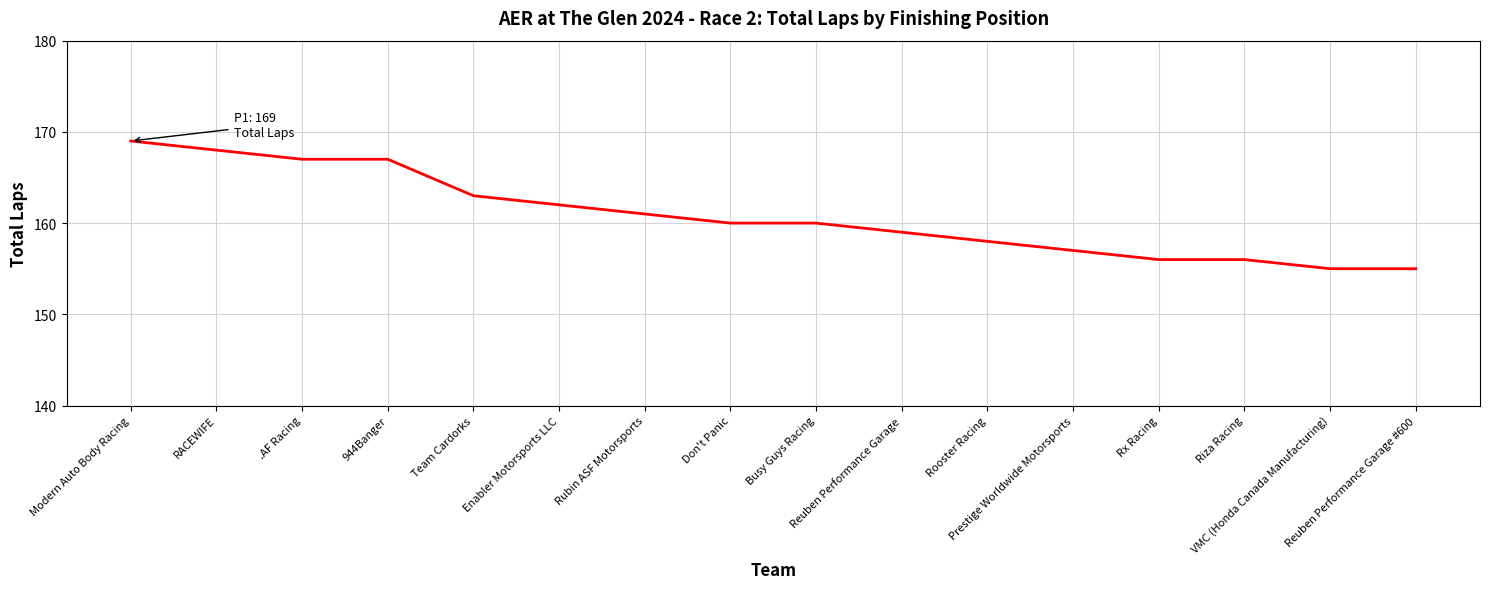

Is it true that the value at 944Banger is 167?

True